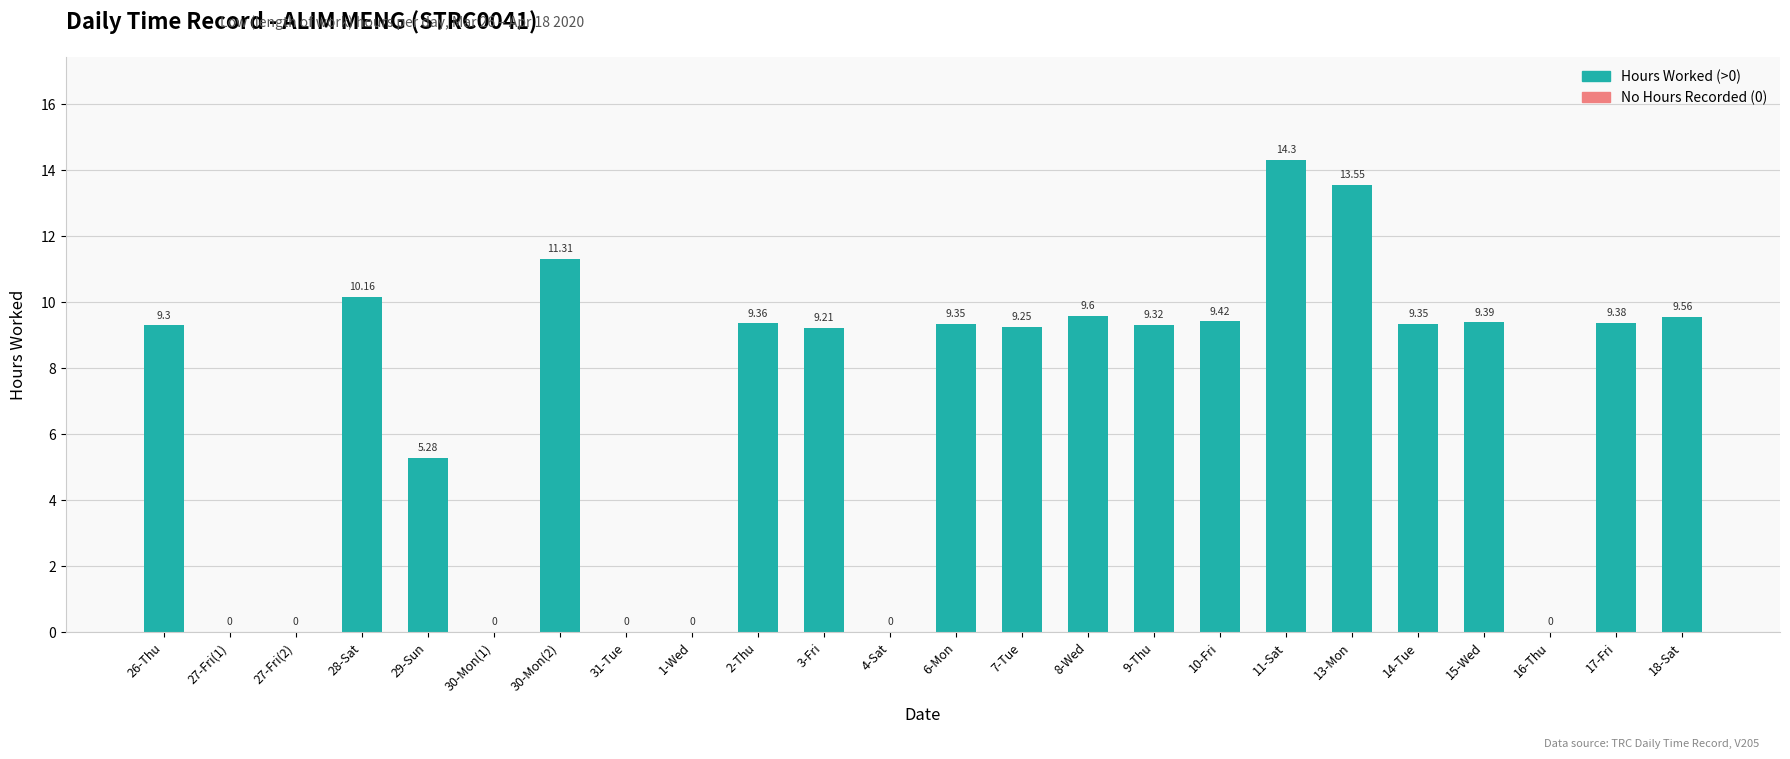

The chart shows a value of 15.6 at 18-Sat. True or false?

False